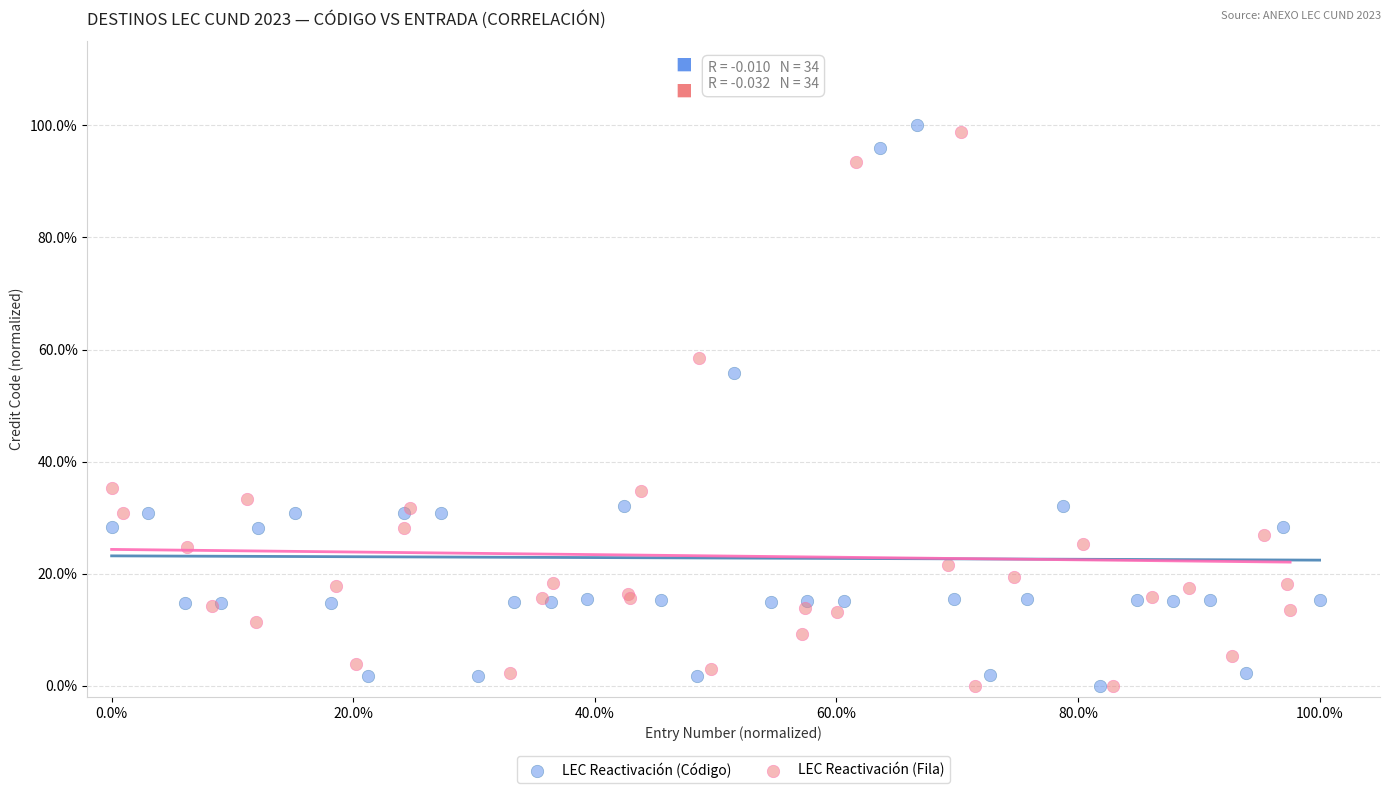

What are all the series names shown in the legend?

LEC Reactivación (Código), LEC Reactivación (Fila)